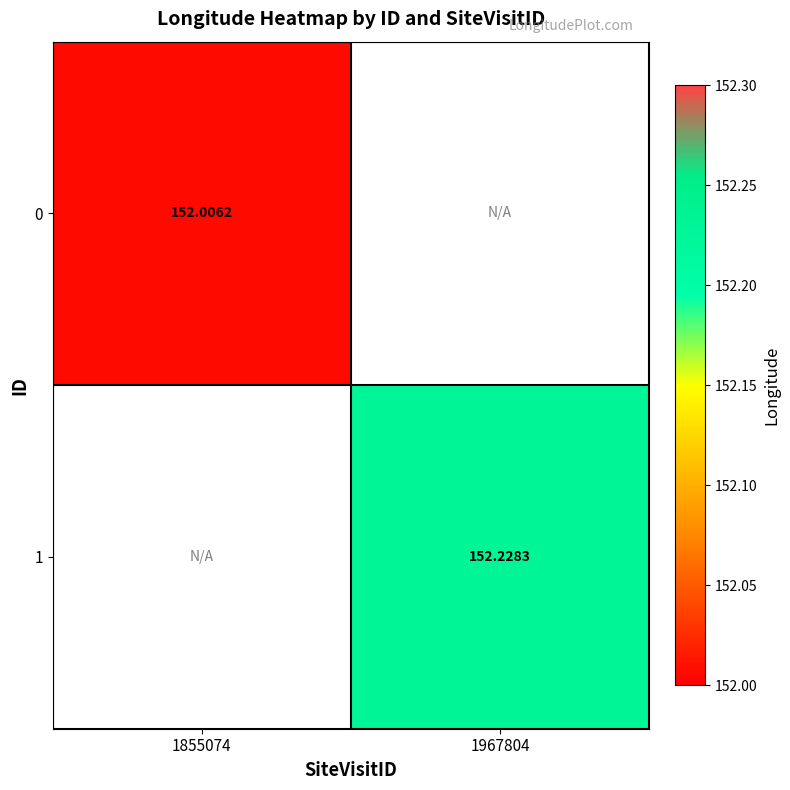

At which label does 0 reach its minimum?

1967804